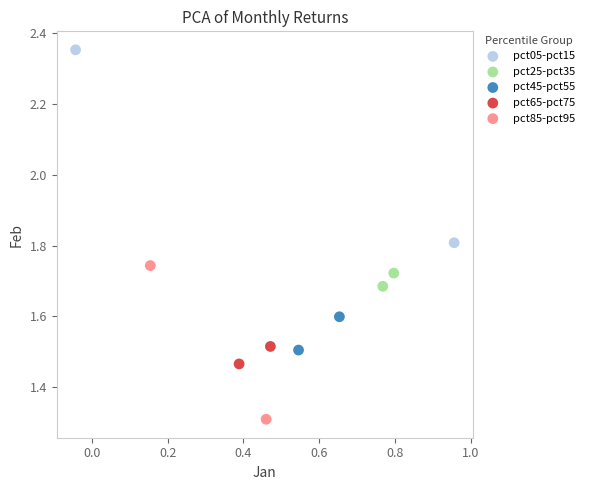

Which series reaches the minimum Y coordinate?

pct85-pct95